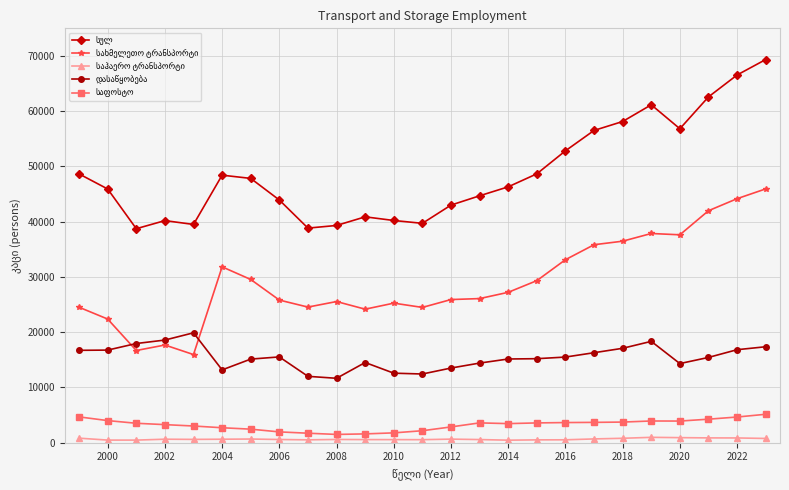

How many series are shown in this chart?

5